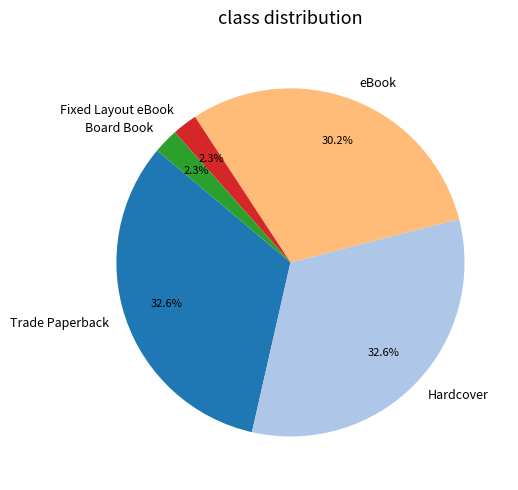

What percentage is NOT represented by Fixed Layout eBook?

97.7%